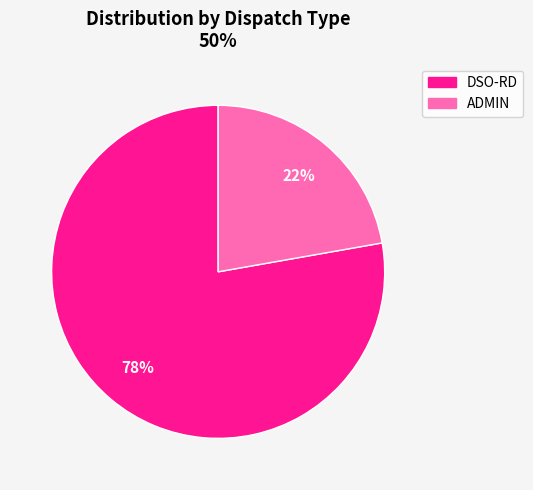

Rank the categories by value from lowest to highest.

ADMIN, DSO-RD